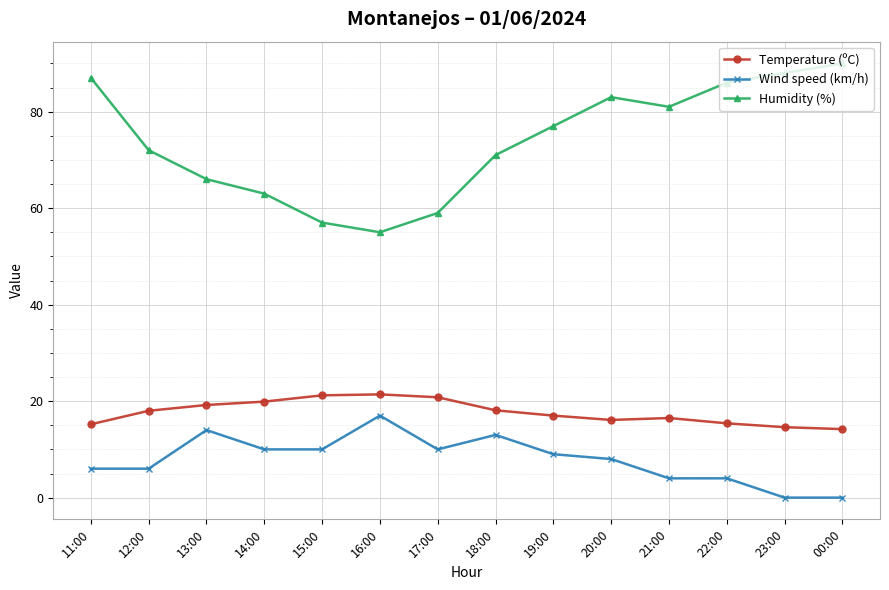

True or false: Temperature (ºC) has a value of 29.6 at 19:00.

False